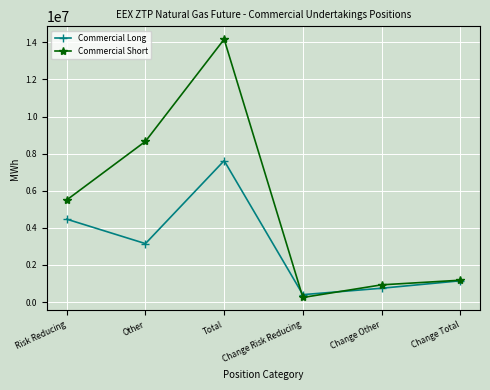

Which label corresponds to the smallest value in the chart?

Change Risk Reducing